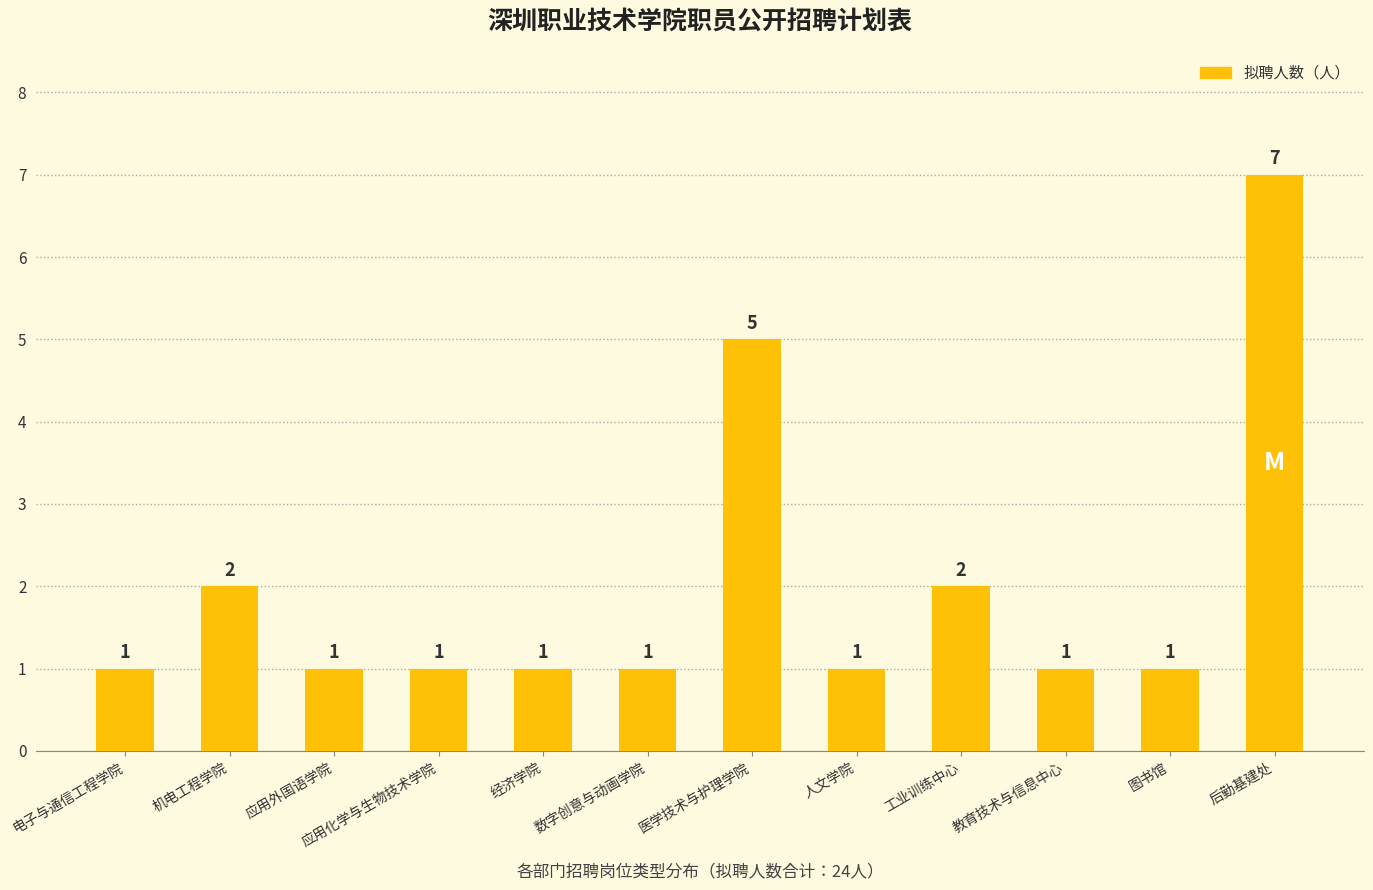

Reading left to right, transcribe all the data shown in this chart.

1	2	1	1	1	1	5	1	2	1	1	7